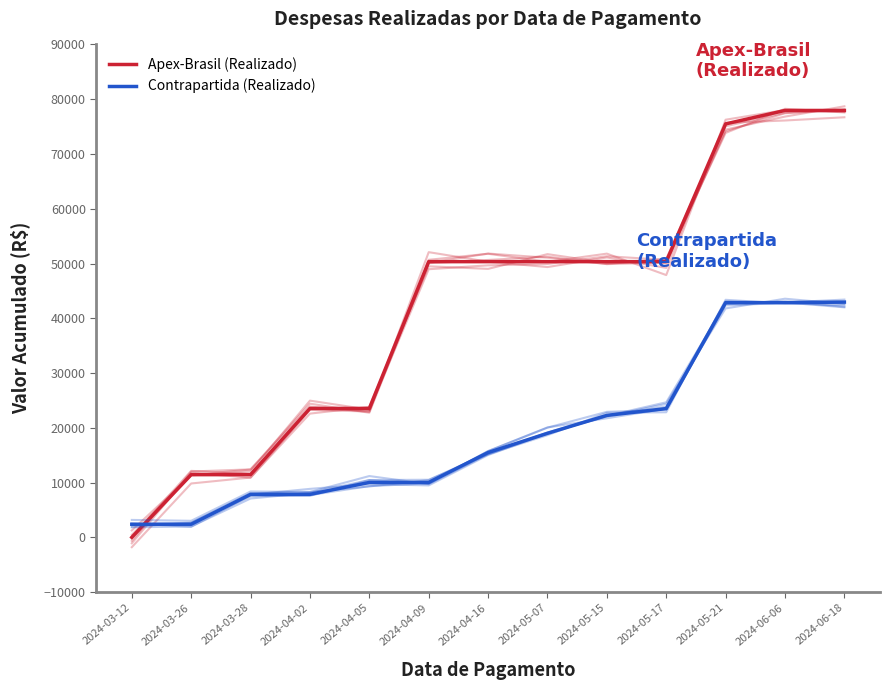

Which series ends up on top after the final intersection of Contrapartida (Realizado) and Apex-Brasil (Realizado)?

Apex-Brasil (Realizado)